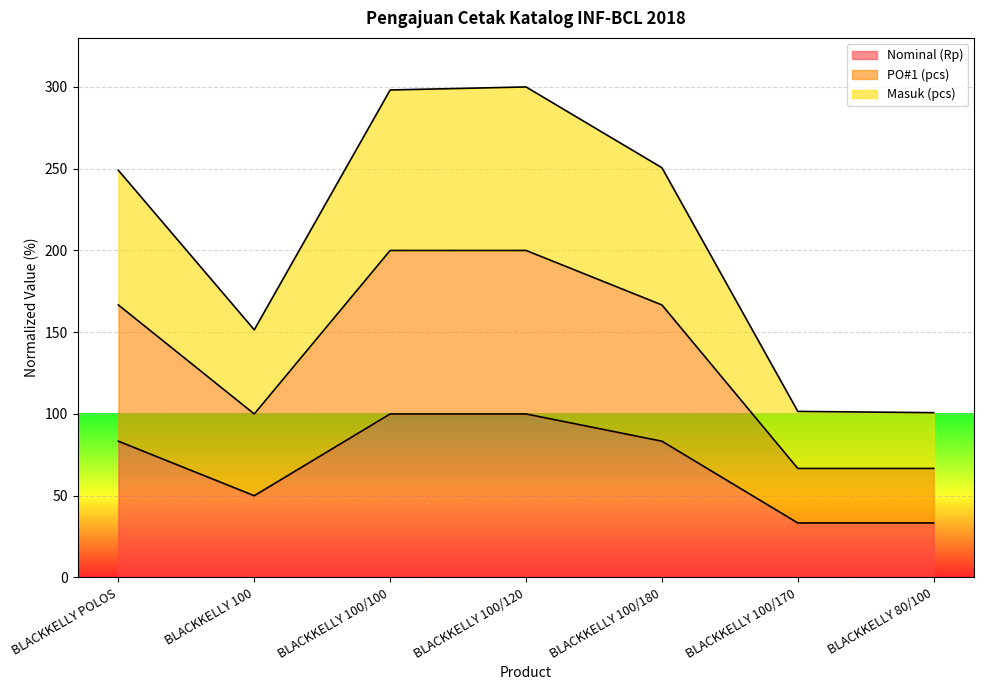

What are all the series names shown in the legend?

Nominal (Rp), PO#1 (pcs), Masuk (pcs)